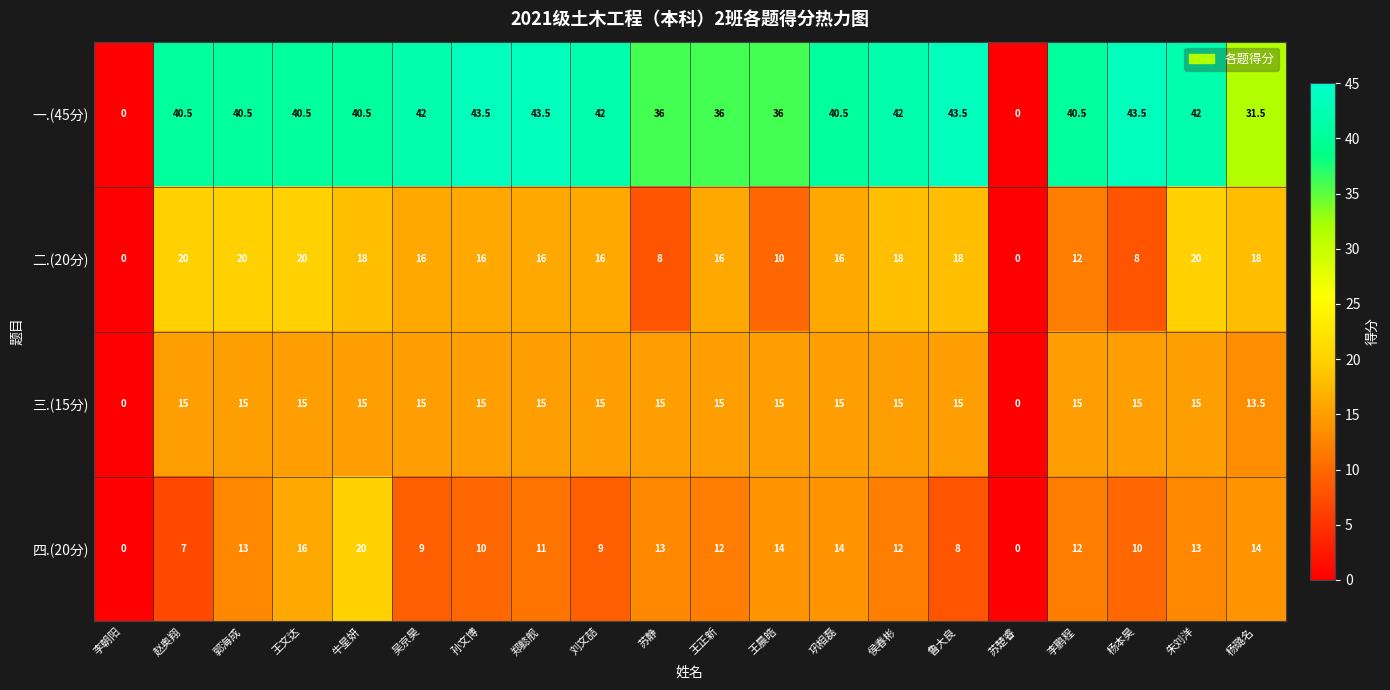

At which label is 三.(15分) closest to 7?

杨璐名